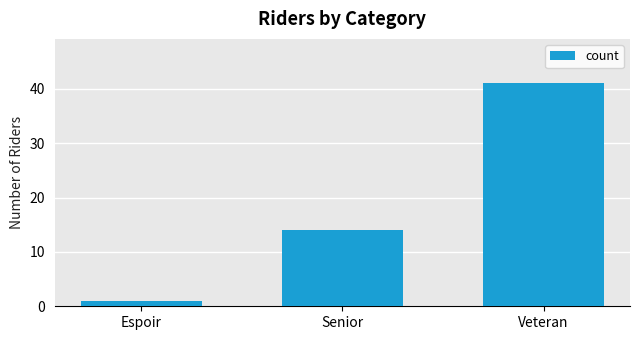

Rank the categories by value from lowest to highest.

Espoir, Senior, Veteran